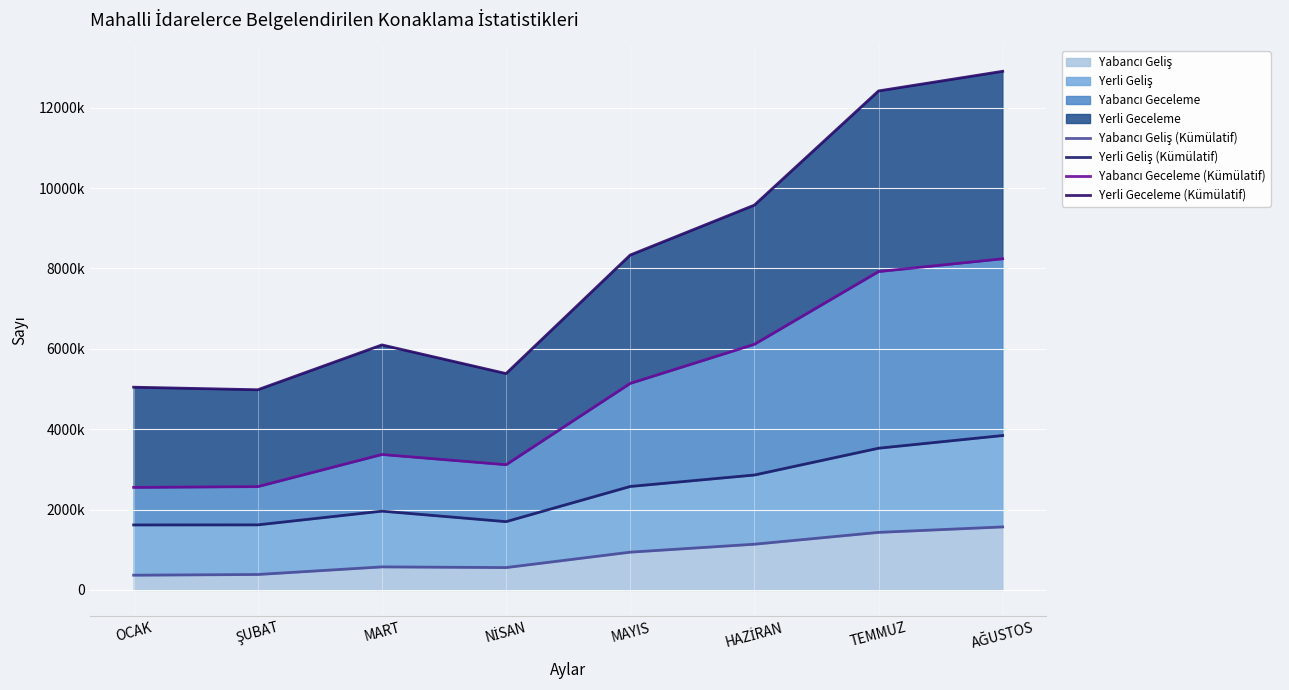

What is the label of the 2nd point from the right?

TEMMUZ